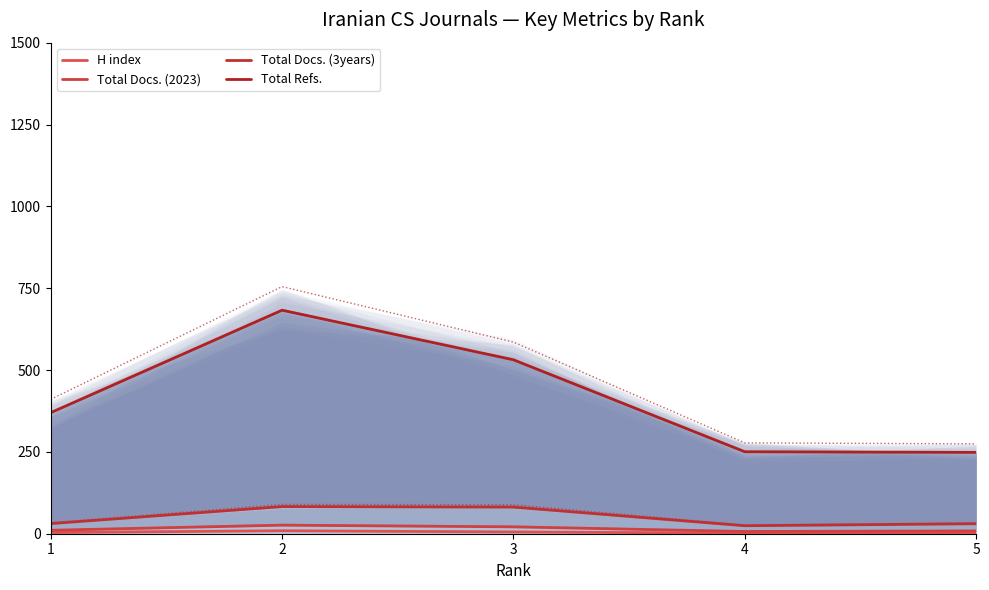

True or false: Total Docs. (3years) and H index intersect in this chart.

False